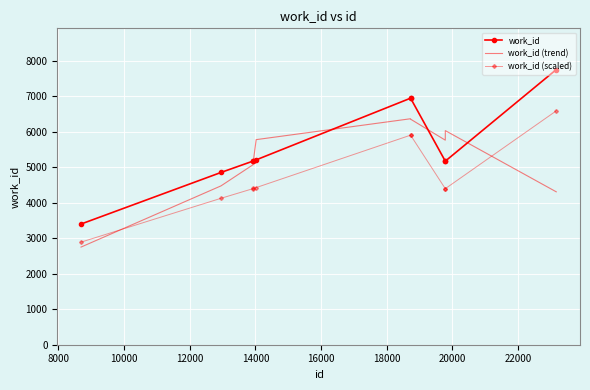

Which series has the widest spread of values?

work_id